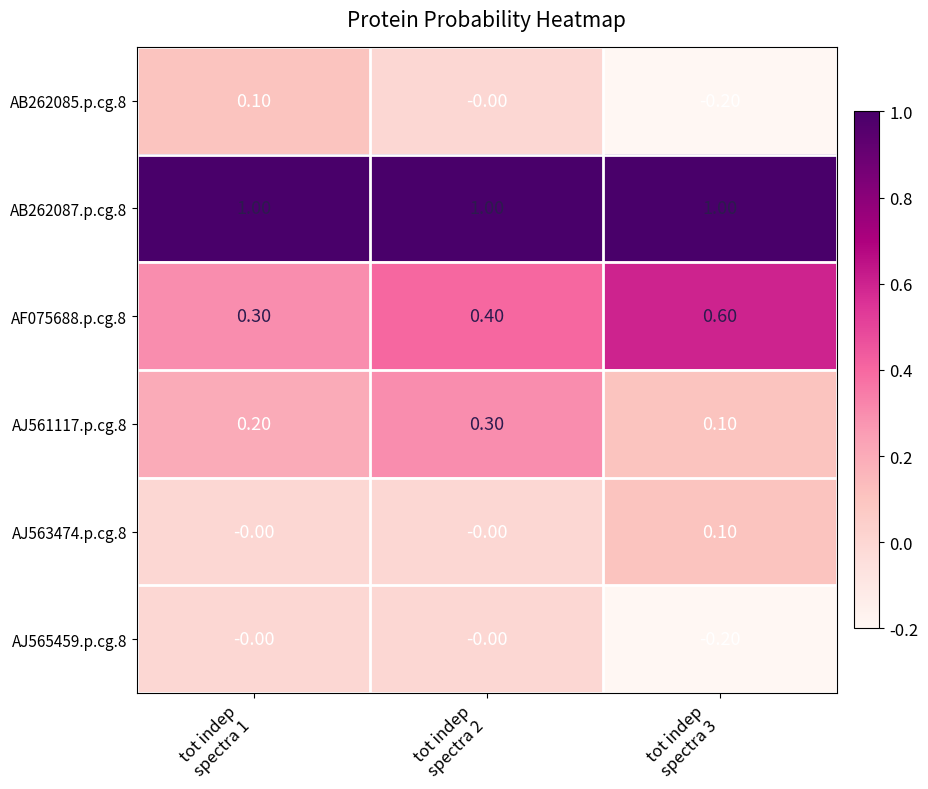

Which series has the largest total across all categories?

AB262087.p.cg.8